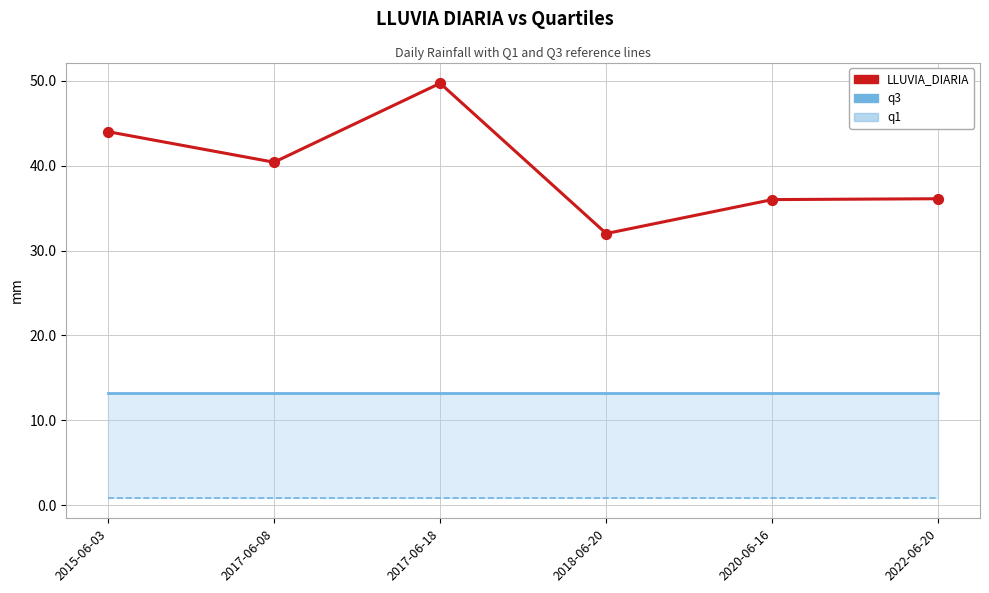

At how many categories does at least one series exceed 11?

6